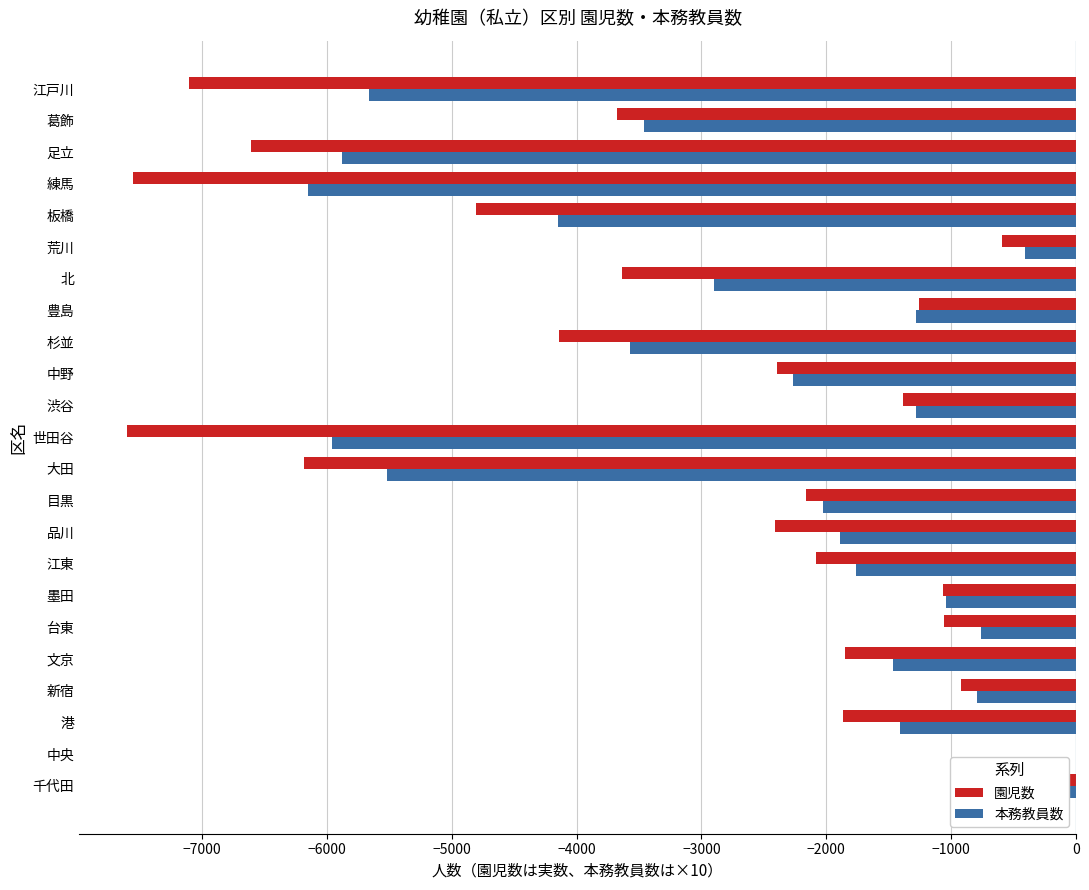

Is the value of 園児数 at 北 greater than the value of 本務教員数 at 江戸川?

Yes